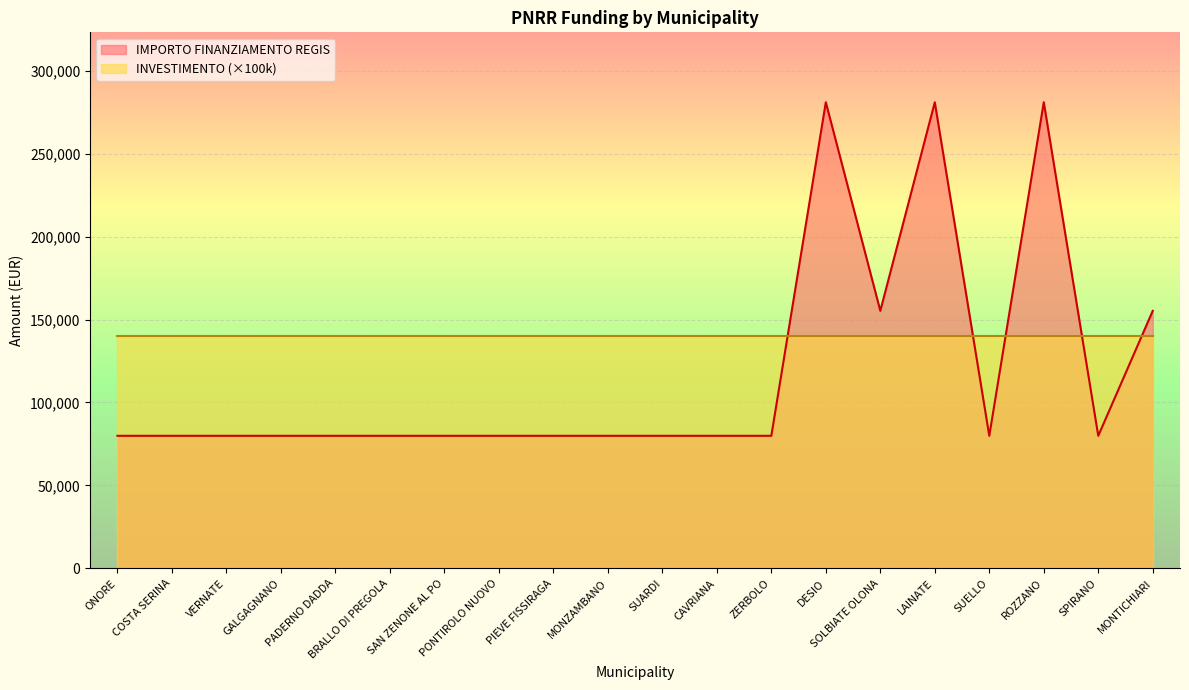

True or false: there are more than 2 points higher than both neighbors.

True